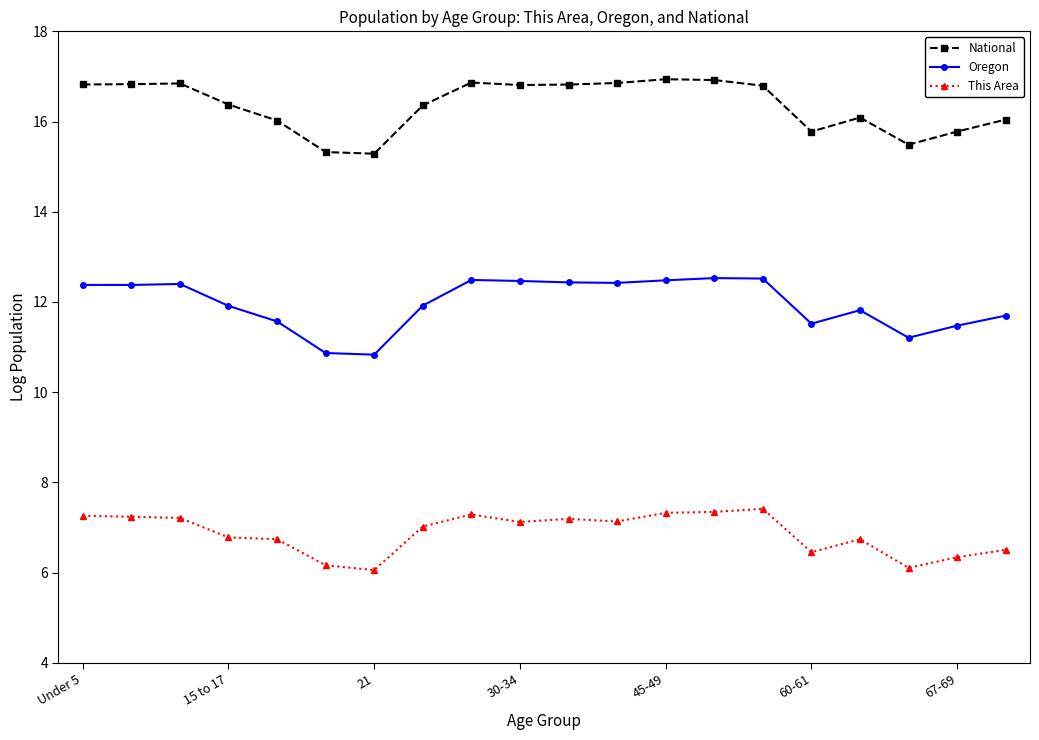

How many data points does each series have?

20